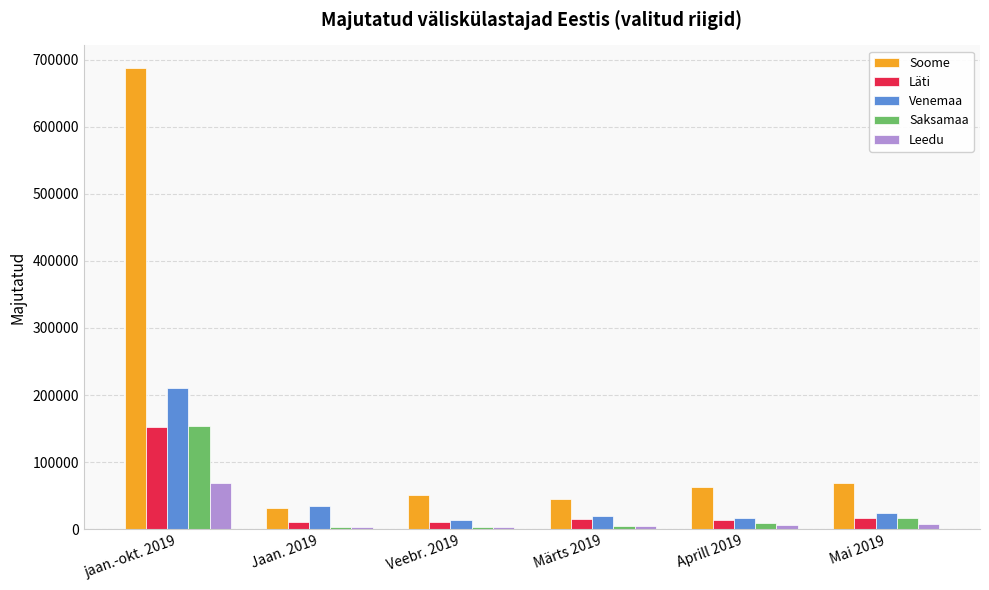

How many distinct data groups are displayed?

5